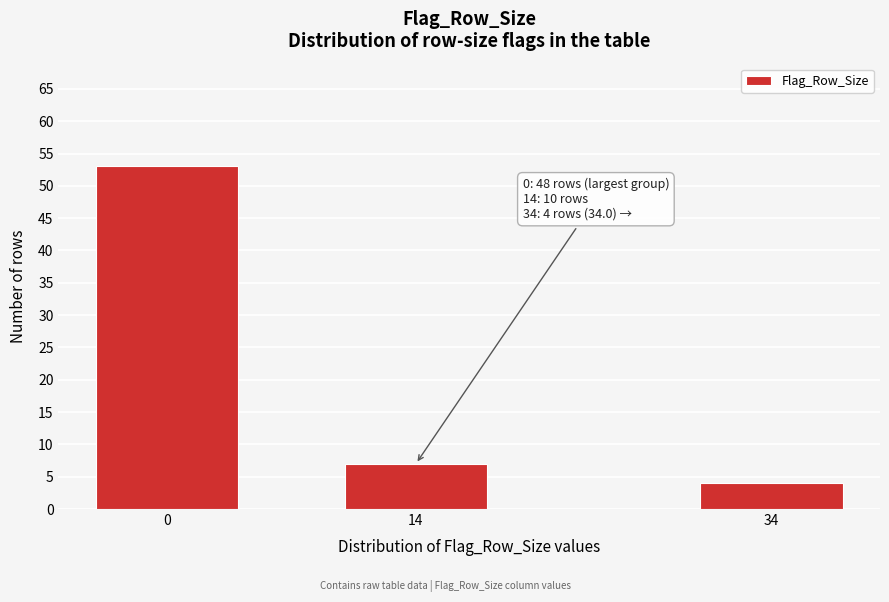

Reading right to left, extract all data points from this chart.

34=4	14=7	0=53